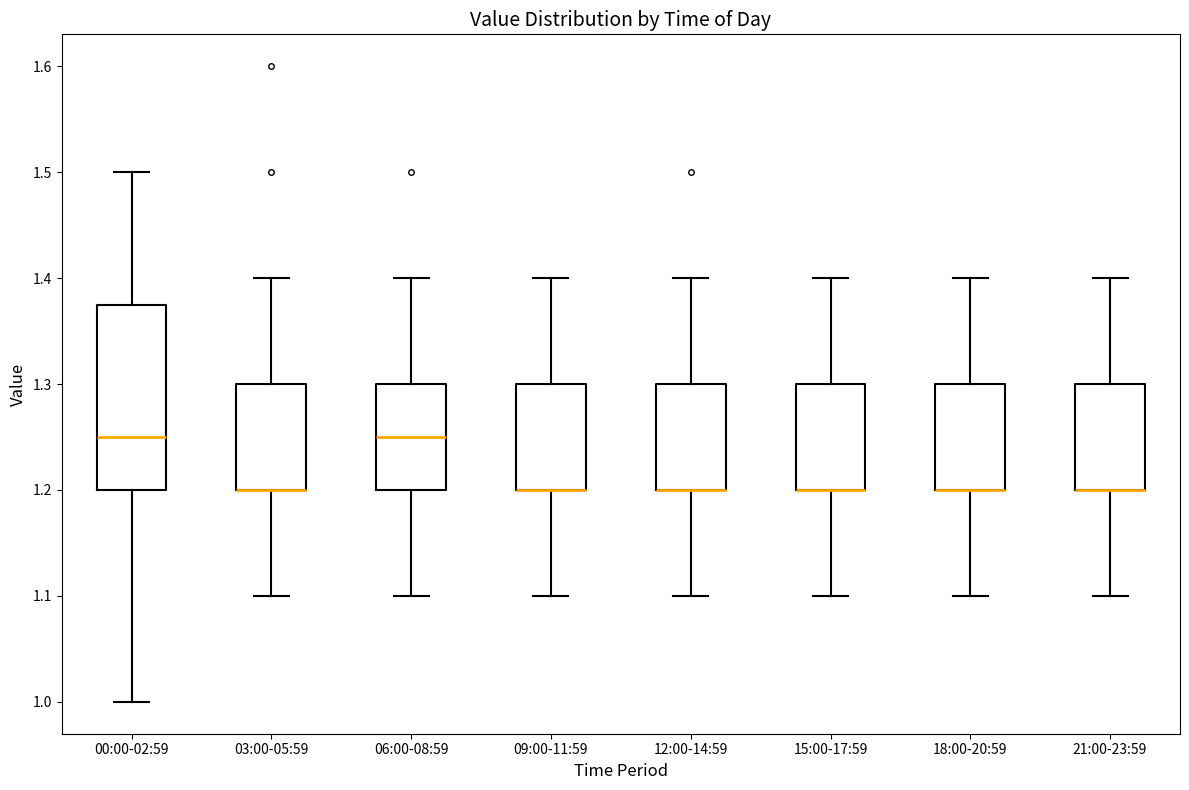

Reading left to right, read every box against the y-axis: the position of its median line, the range the box covers, and the ends of its whiskers. The values are not printed on the chart, so give them approximately, as read against the axis.

00:00-02:59: median 1.25, box 1.20 to 1.38, whiskers 1.00 to 1.50
03:00-05:59: median 1.20 (drawn on the box's lower edge), box 1.20 to 1.30, whiskers 1.10 to 1.40
06:00-08:59: median 1.25, box 1.20 to 1.30, whiskers 1.10 to 1.40
09:00-11:59: median 1.20 (drawn on the box's lower edge), box 1.20 to 1.30, whiskers 1.10 to 1.40
12:00-14:59: median 1.20 (drawn on the box's lower edge), box 1.20 to 1.30, whiskers 1.10 to 1.40
15:00-17:59: median 1.20 (drawn on the box's lower edge), box 1.20 to 1.30, whiskers 1.10 to 1.40
18:00-20:59: median 1.20 (drawn on the box's lower edge), box 1.20 to 1.30, whiskers 1.10 to 1.40
21:00-23:59: median 1.20 (drawn on the box's lower edge), box 1.20 to 1.30, whiskers 1.10 to 1.40